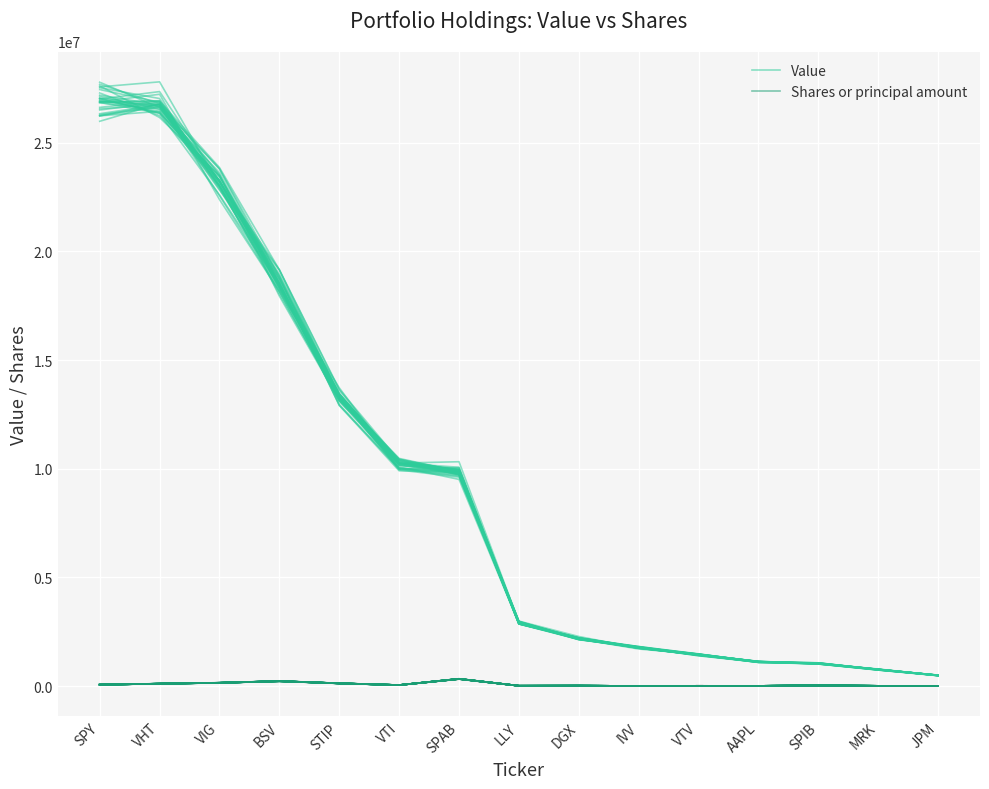

Reading right to left, what are all the values shown in this chart?

Value: JPM=494443.2	MRK=772850.5	SPIB=1038027.1	AAPL=1125985.2	VTV=1464061.0	IVV=1750313.3	DGX=2185449.1	LLY=2895200.8	SPAB=9871894.2	VTI=10005668.9	STIP=12912709.9	BSV=18838079.0	VIG=23441943.1	VHT=26362238.4	SPY=27045053.9
Shares or principal amount: JPM=3174.4	MRK=9833.5	SPIB=28414.9	AAPL=8188.9	VTV=10458.5	IVV=4097.5	DGX=16525.6	LLY=12906.4	SPAB=324979.4	VTI=45672.0	STIP=125027.3	BSV=229076.2	VIG=147605.0	VHT=108963.4	SPY=62083.3